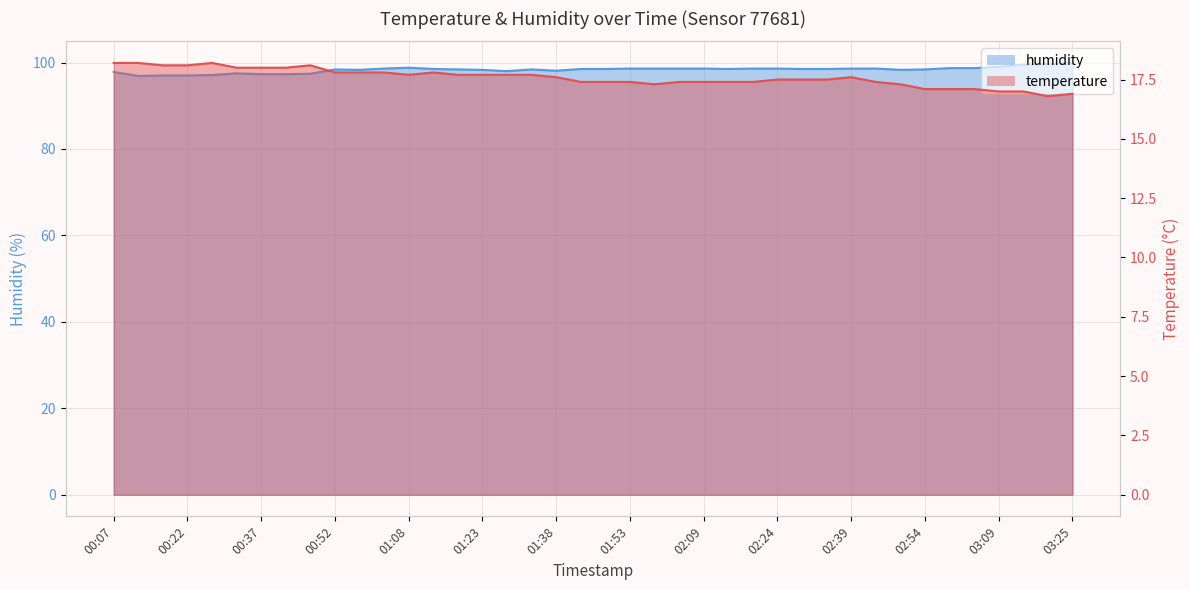

Is it true that temperature equals 17.1 at 03:04?

True